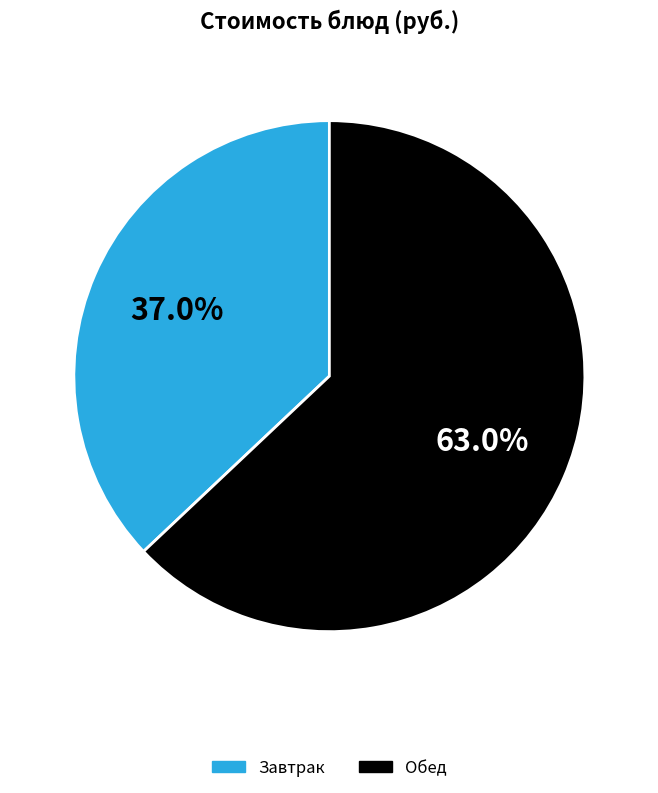

Is there any slice that represents more than half of the pie?

Yes